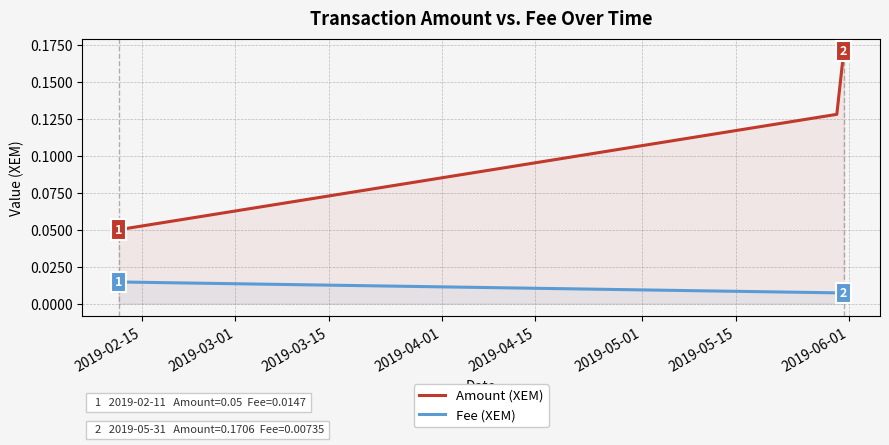

Which series has the largest total across all categories?

Amount (XEM)